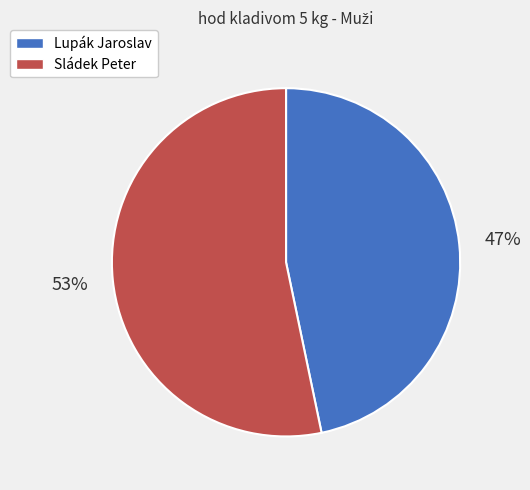

To the nearest percent, what is the combined percentage of Sládek Peter and Lupák Jaroslav?

100%